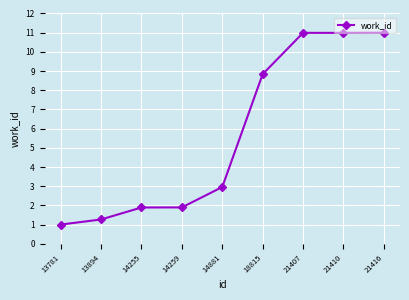

Reading right to left, extract all data points from this chart.

21416=11.0	21410=11.0	21407=11.0	18815=8.8	14881=3.0	14259=1.9	14255=1.9	13894=1.3	13781=1.0